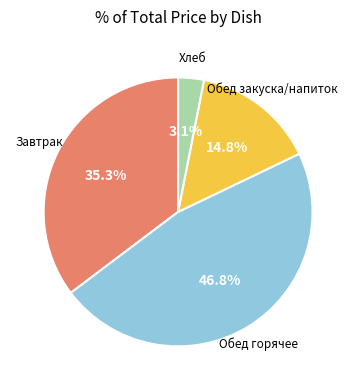

To the nearest percent, what is the difference between the largest and smallest slice percentages?

44%